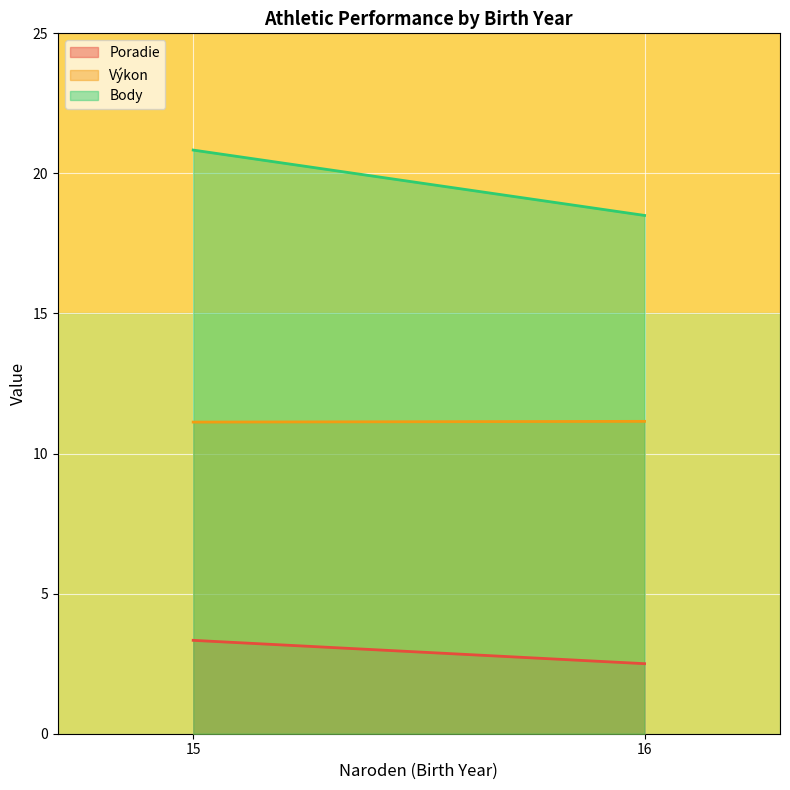

Is the value of Výkon at 15 greater than the value of Body at 15?

No